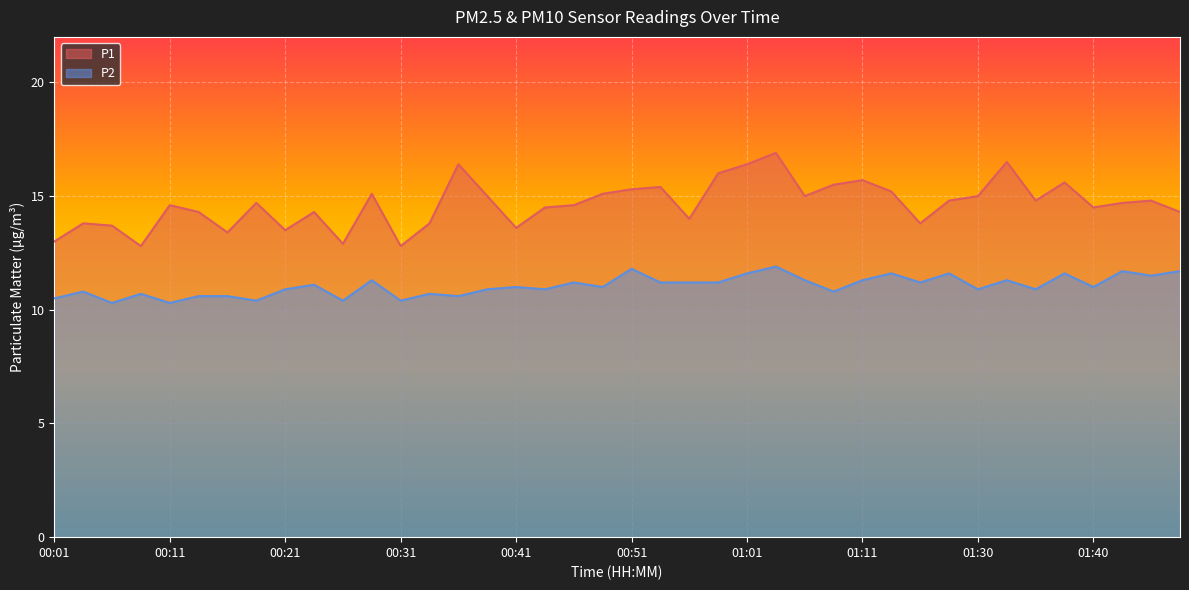

What is the label of the 27th point from the right?

00:33